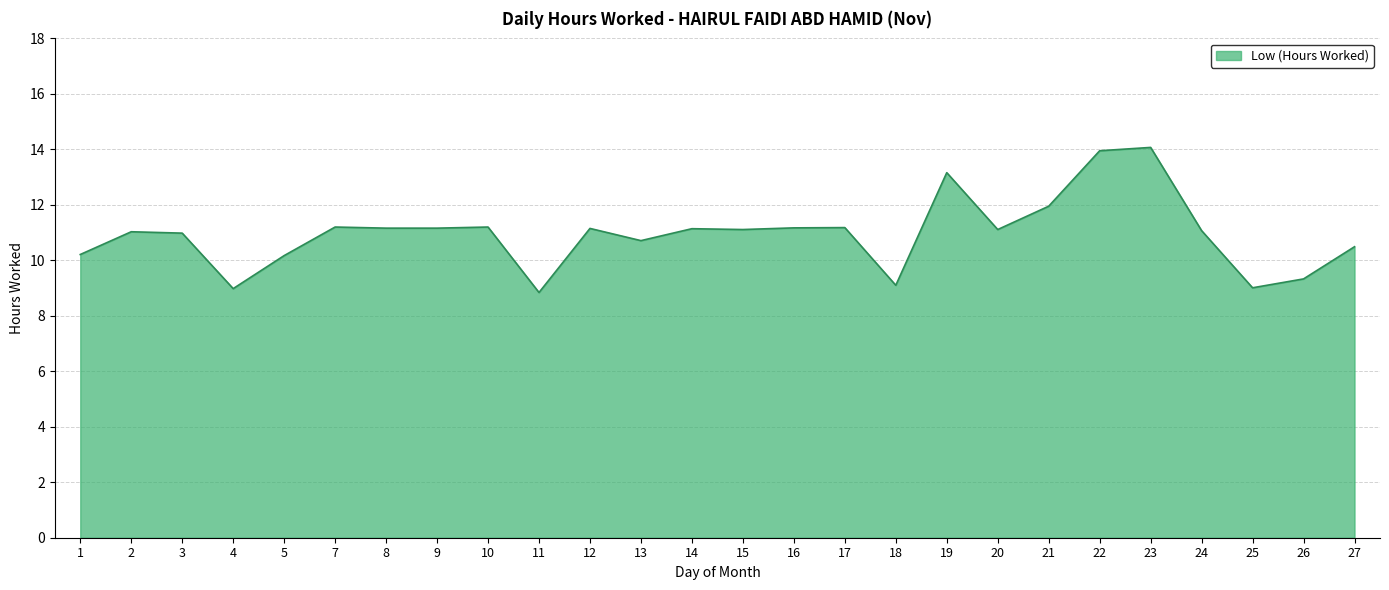

The value at 1 is 15.3. True or false?

False